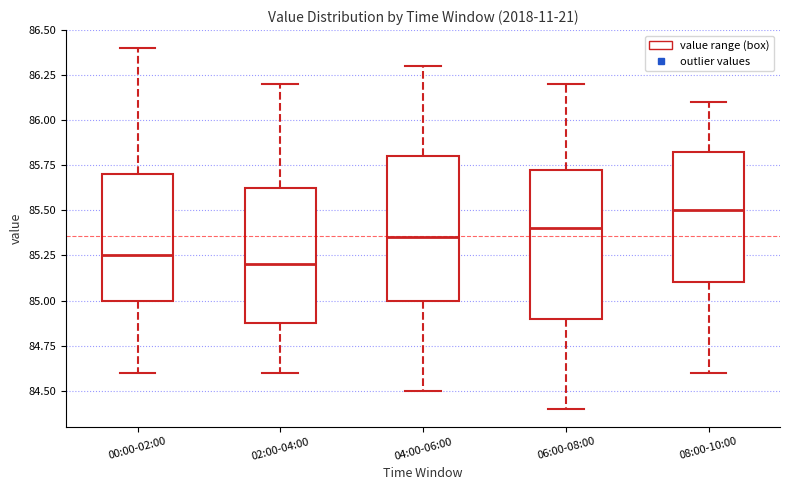

Reading left to right, read every box against the y-axis: the position of its median line, the range the box covers, and the ends of its whiskers. The values are not printed on the chart, so give them approximately, as read against the axis.

00:00-02:00: median 85.25, box 85.00 to 85.70, whiskers 84.60 to 86.40
02:00-04:00: median 85.20, box 84.90 to 85.65, whiskers 84.60 to 86.20
04:00-06:00: median 85.35, box 85.00 to 85.80, whiskers 84.50 to 86.30
06:00-08:00: median 85.40, box 84.90 to 85.75, whiskers 84.40 to 86.20
08:00-10:00: median 85.50, box 85.10 to 85.85, whiskers 84.60 to 86.10